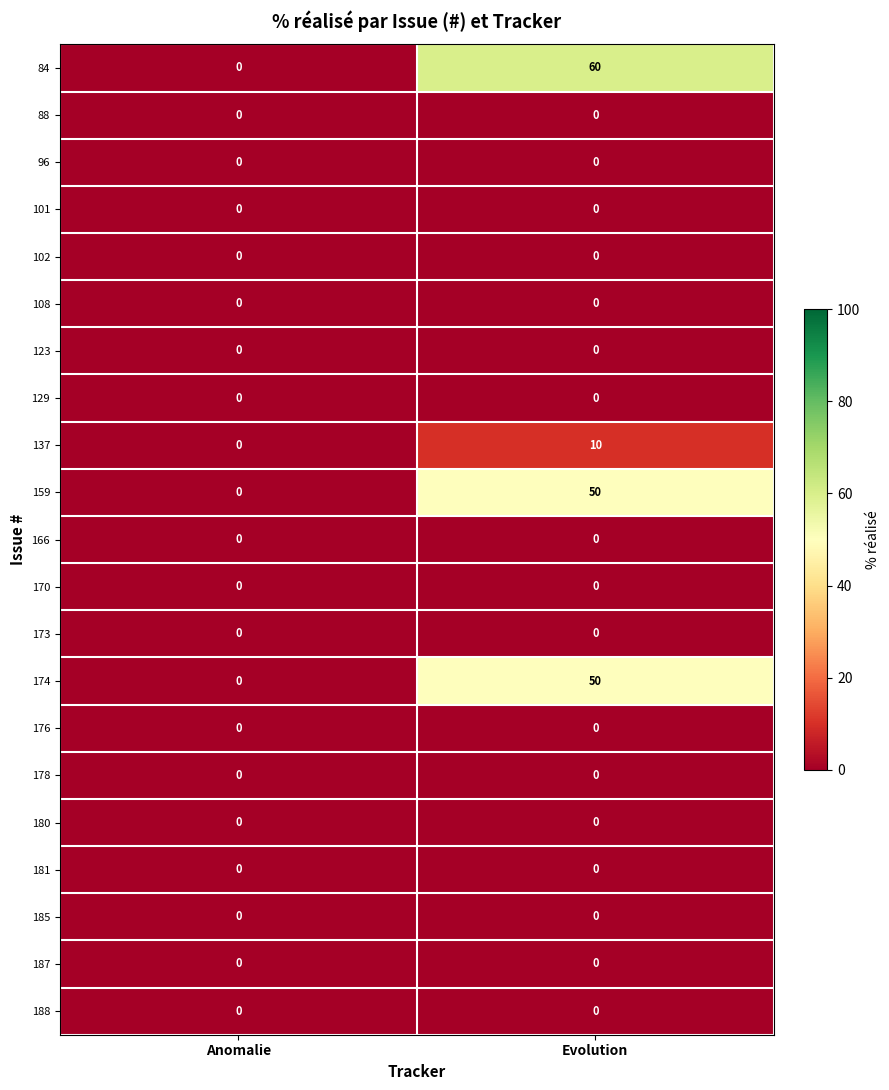

Which category has the highest value in the 137 series?

Evolution